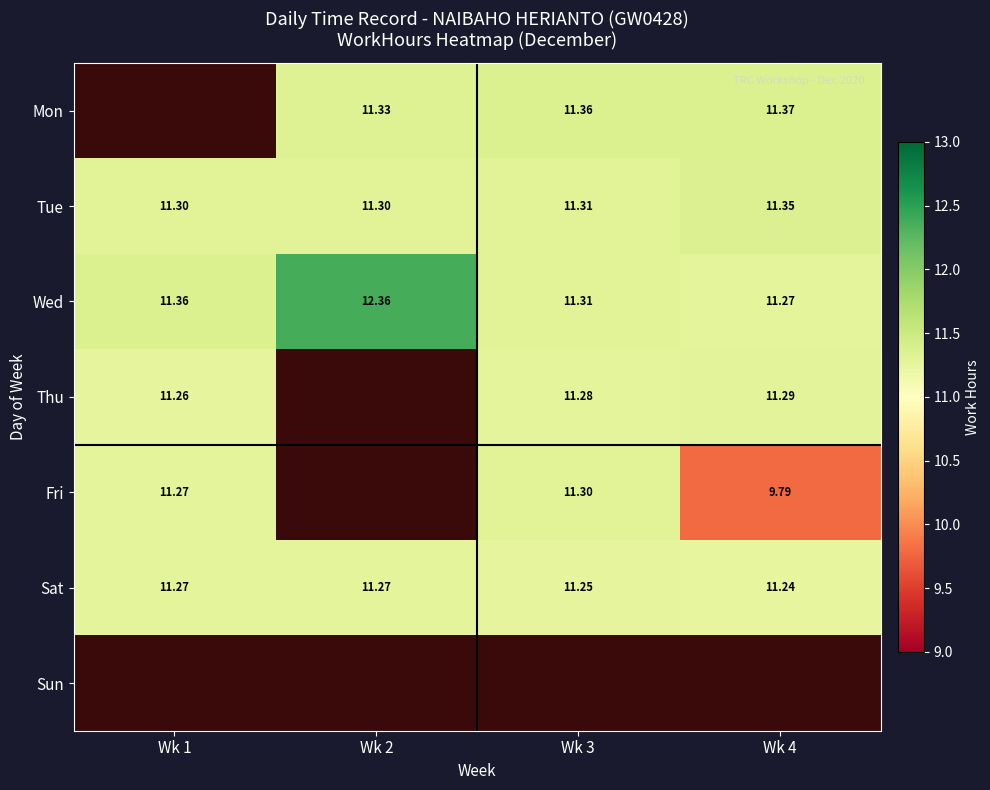

Which series has the largest range (max minus min)?

Fri